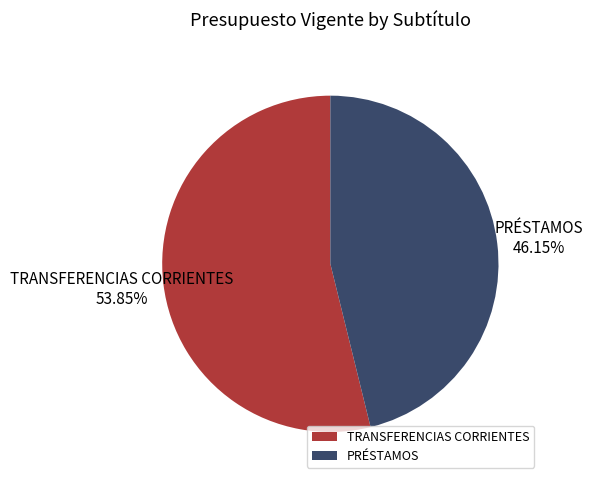

To the nearest percent, what is the average slice percentage?

50%